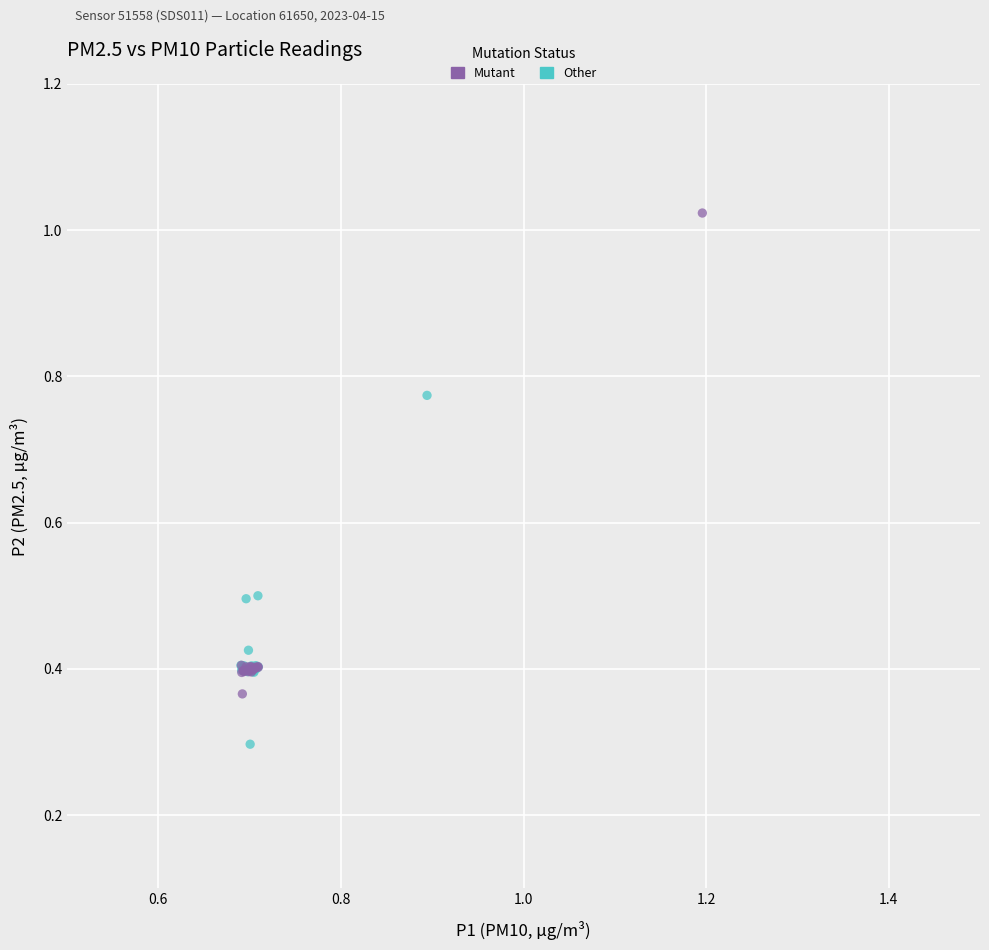

Which series contains the highest Y value?

Mutant